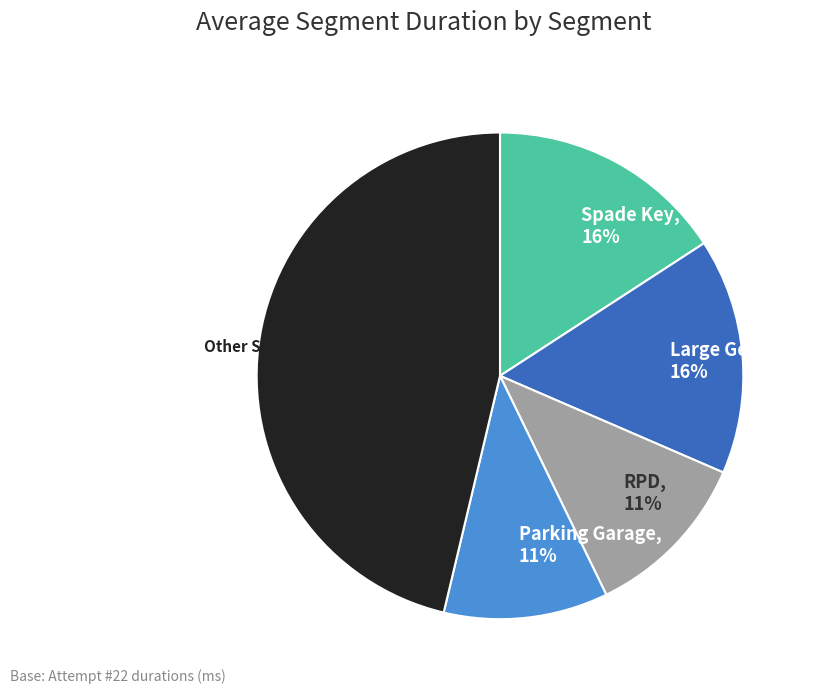

Count the number of slices in the pie.

5